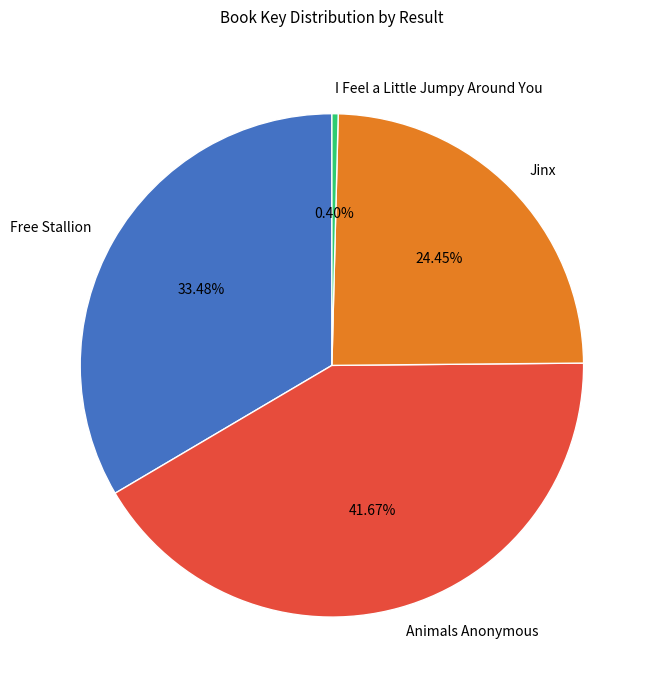

Is Jinx the majority of the pie?

No